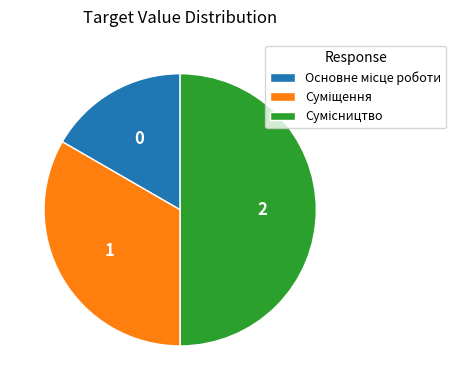

What percentage is the Сумісництво slice, to the nearest percent?

50%